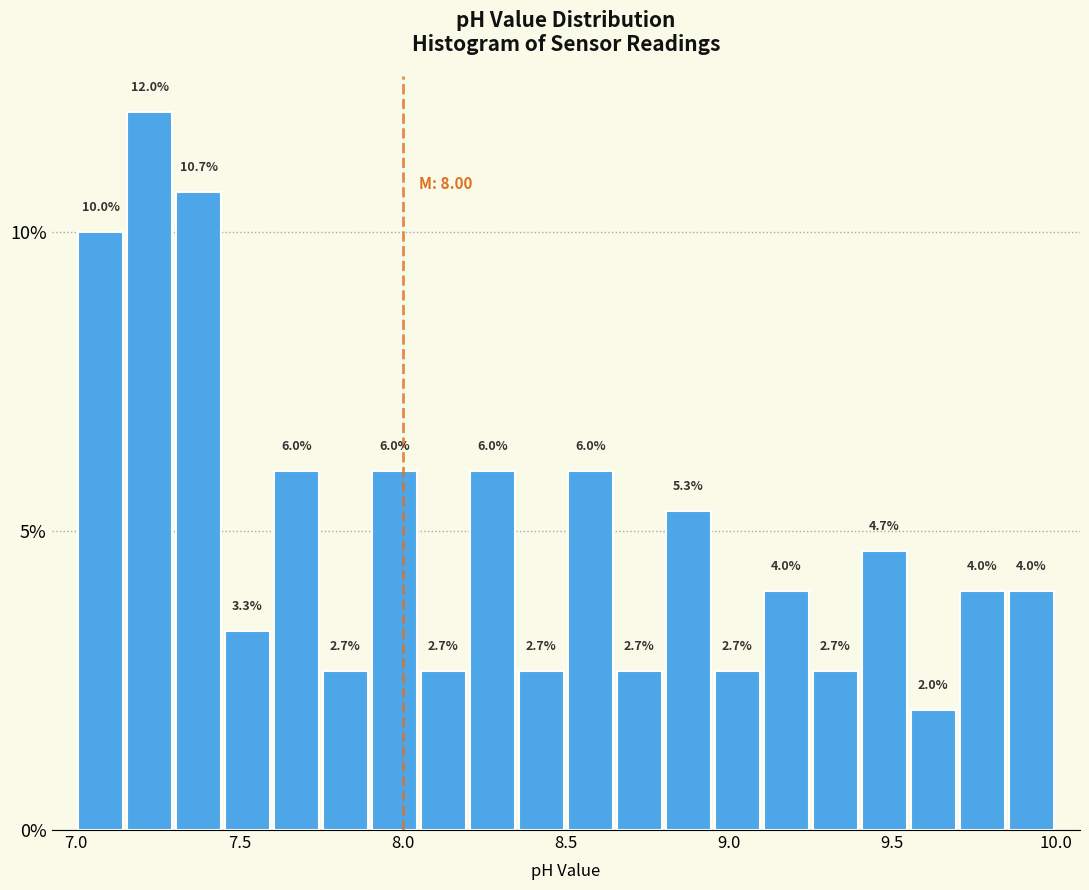

Around what value on the x-axis is the tallest bar? Give the approximate position of its centre, as read against the axis.

7.25